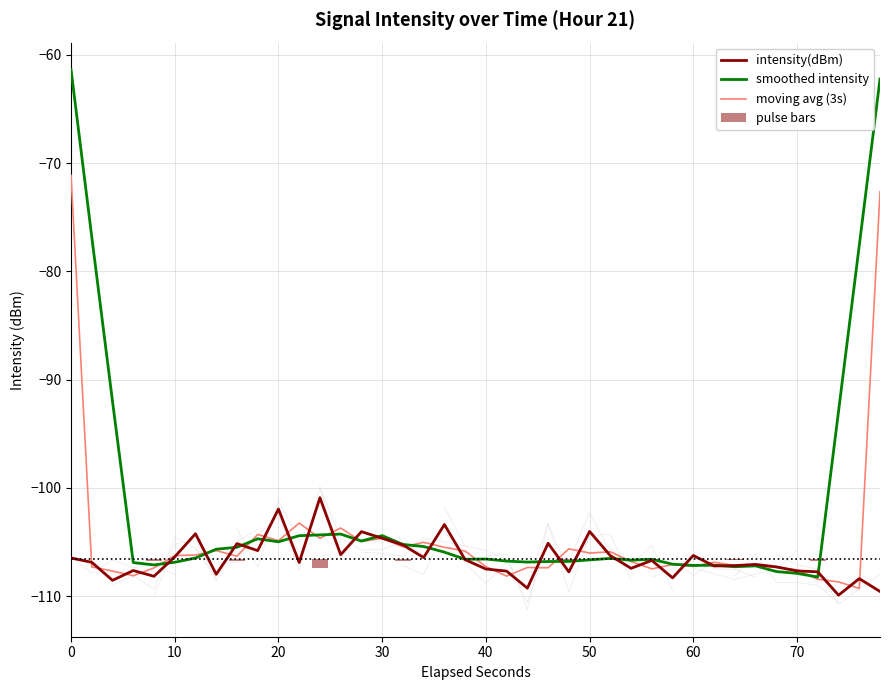

What is the approximate value at 37?

-109.9